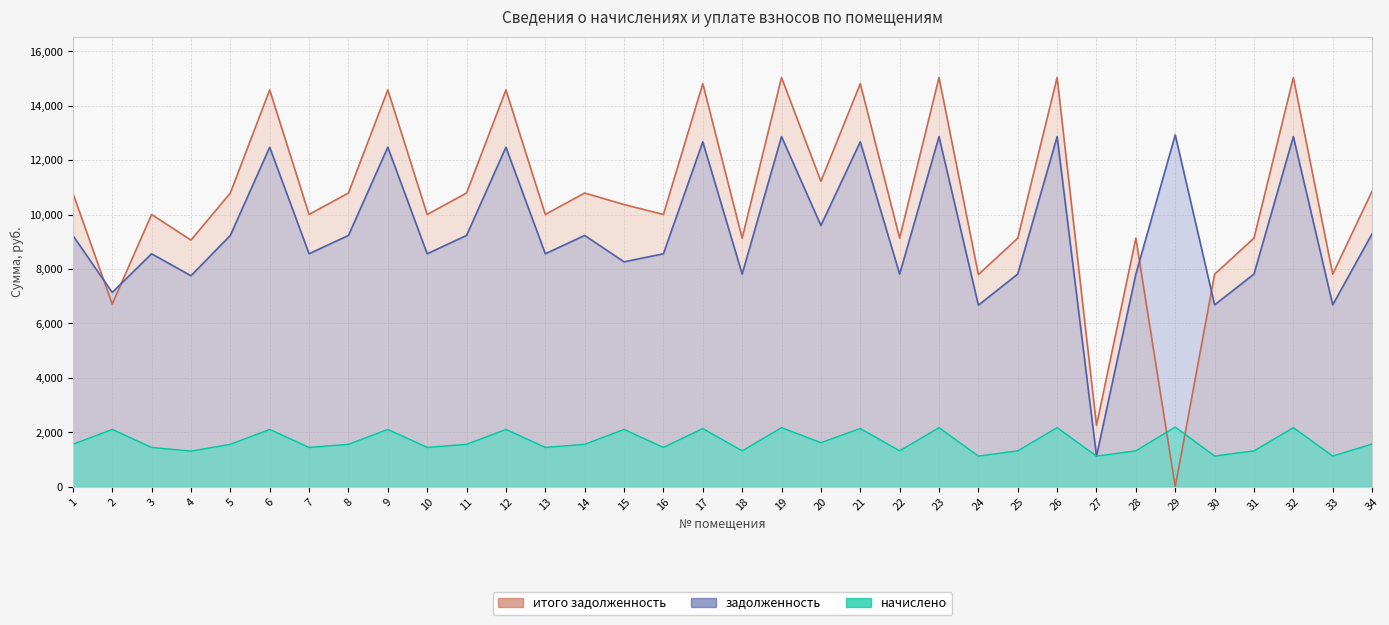

Reading left to right, what are all the values shown in this chart?

задолженность: 1=9233.4	2=7139.0	3=8559.4	4=7753.0	5=9233.4	6=12474.2	7=8559.4	8=9233.4	9=12474.2	10=8559.4	11=9233.4	12=12474.2	13=8559.4	14=9233.4	15=8263.2	16=8559.4	17=12672.0	18=7814.4	19=12864.0	20=9600.0	21=12672.0	22=7814.4	23=12864.0	24=6670.2	25=7814.4	26=12864.0	27=1125.6	28=7814.4	29=12925.3	30=6681.6	31=7814.4	32=12864.0	33=6683.4	34=9292.8
начислено: 1=1558.1	2=2105.0	3=1444.4	4=1308.3	5=1558.1	6=2105.0	7=1444.4	8=1558.1	9=2105.0	10=1444.4	11=1558.1	12=2105.0	13=1444.4	14=1558.1	15=2105.0	16=1444.4	17=2138.4	18=1318.7	19=2170.8	20=1620.0	21=2138.4	22=1318.7	23=2170.8	24=1125.6	25=1318.7	26=2170.8	27=1125.6	28=1318.7	29=2193.8	30=1127.5	31=1318.7	32=2170.8	33=1127.8	34=1568.2
итого задолженность: 1=10791.5	2=6710.6	3=10003.7	4=9061.3	5=10791.5	6=14579.3	7=10003.7	8=10791.5	9=14579.3	10=10003.7	11=10791.5	12=14579.3	13=10003.7	14=10791.5	15=10368.3	16=10003.7	17=14810.4	18=9133.1	19=15034.8	20=11220.0	21=14810.4	22=9133.1	23=15034.8	24=7795.8	25=9133.1	26=15034.8	27=2251.2	28=9133.1	29=0.0	30=7809.1	31=9133.1	32=15034.8	33=7811.2	34=10861.0